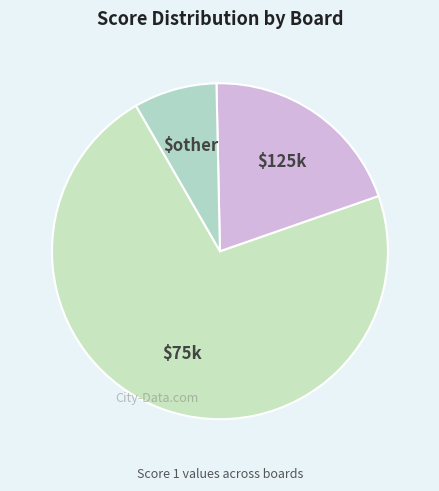

How many segments does this pie chart have?

3